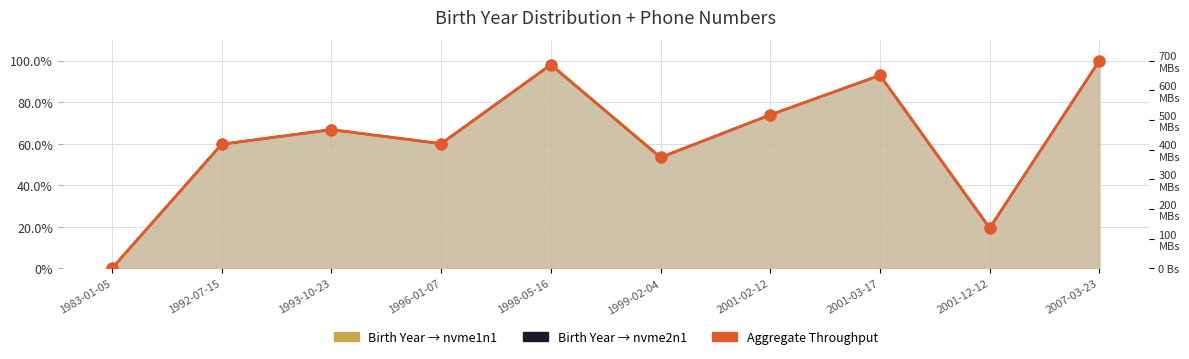

What is the total value across all series at 1996-01-07?

540.2